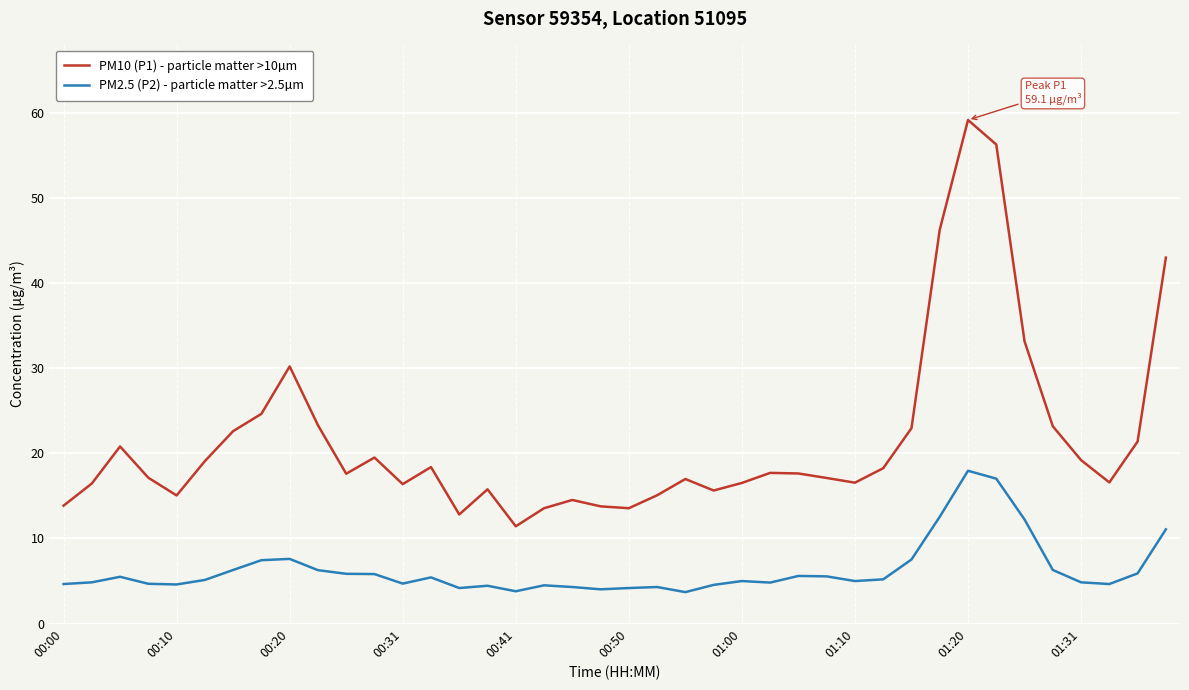

Rank the series by their maximum value, from highest to lowest.

PM10 (P1) - particle matter >10µm, PM2.5 (P2) - particle matter >2.5µm